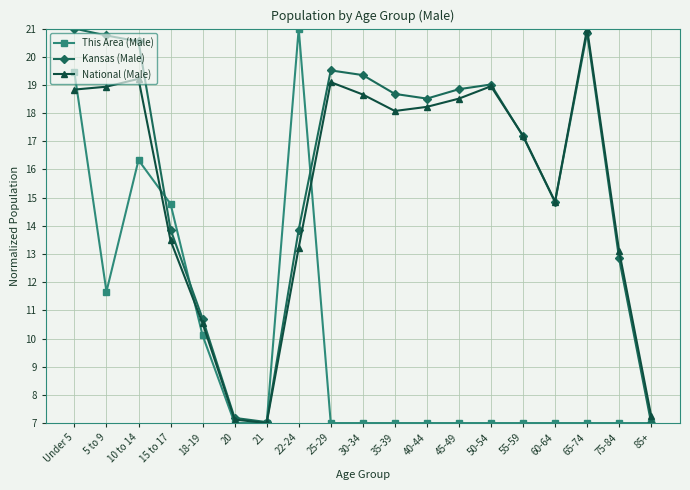

Is the value of National (Male) at 60-64 greater than the value of Kansas (Male) at 22-24?

Yes